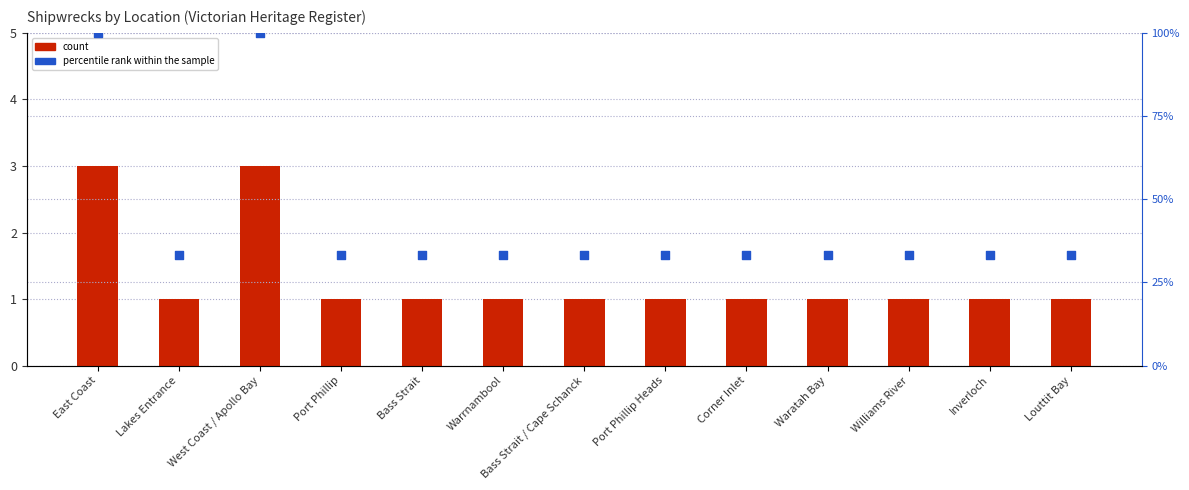

Which series contains the lowest Y value?

count